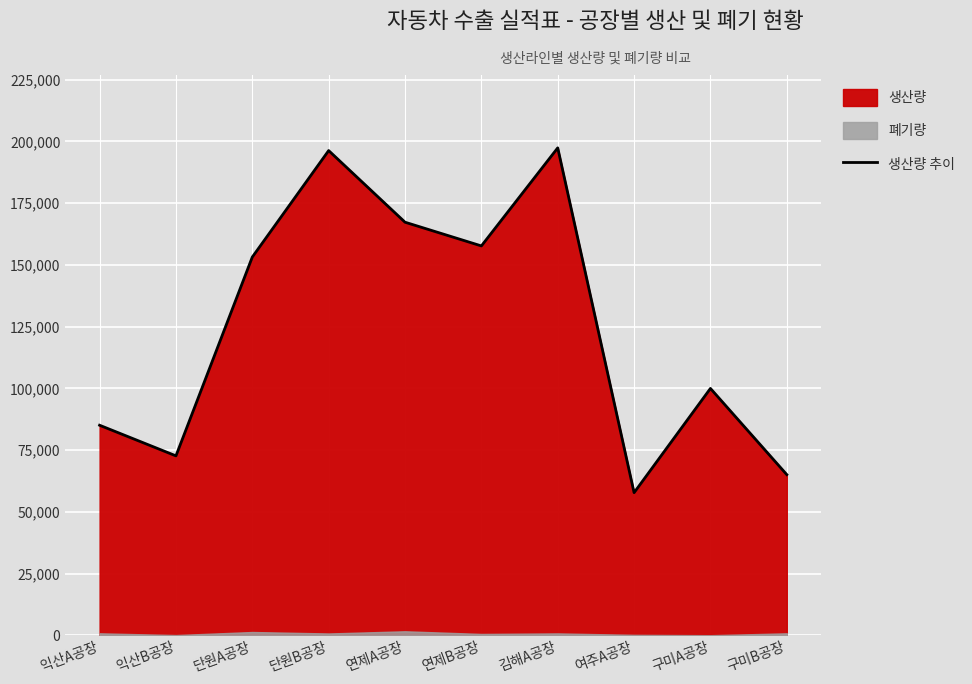

What is the label of the 1st point from the right?

구미B공장